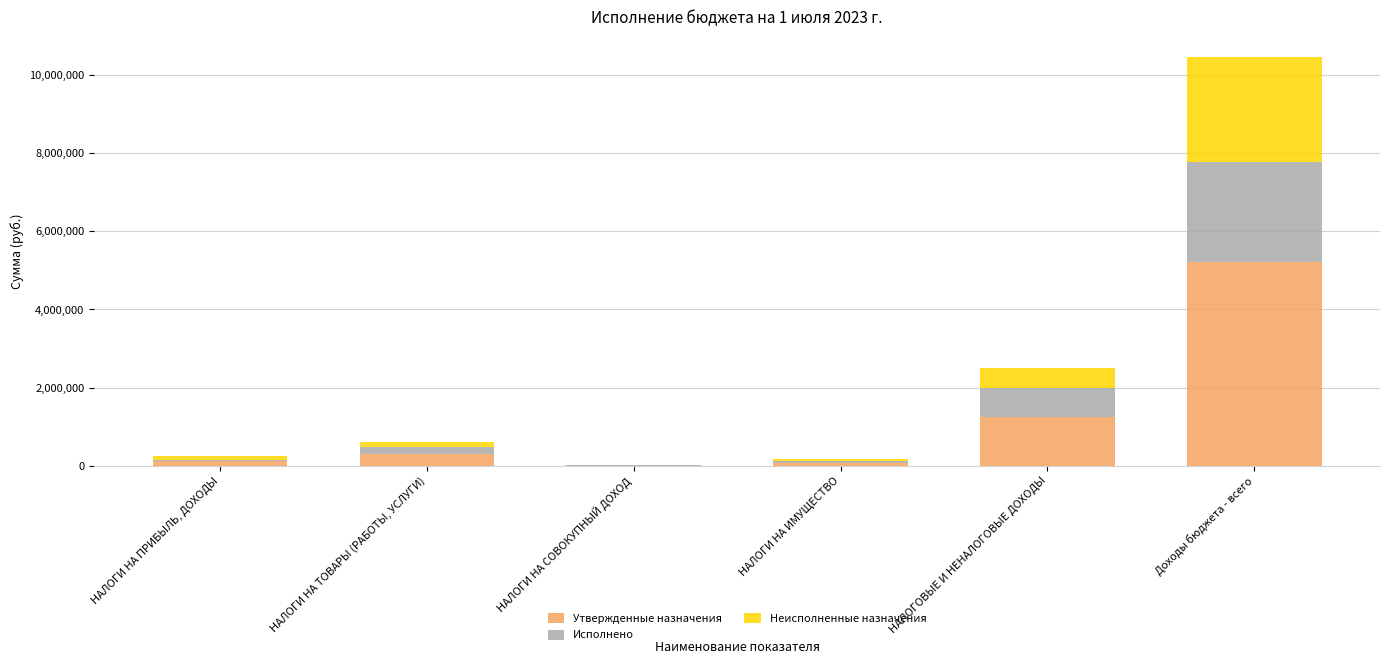

True or false: Утвержденные назначения has a value of 7495406.7 at Доходы бюджета - всего.

False